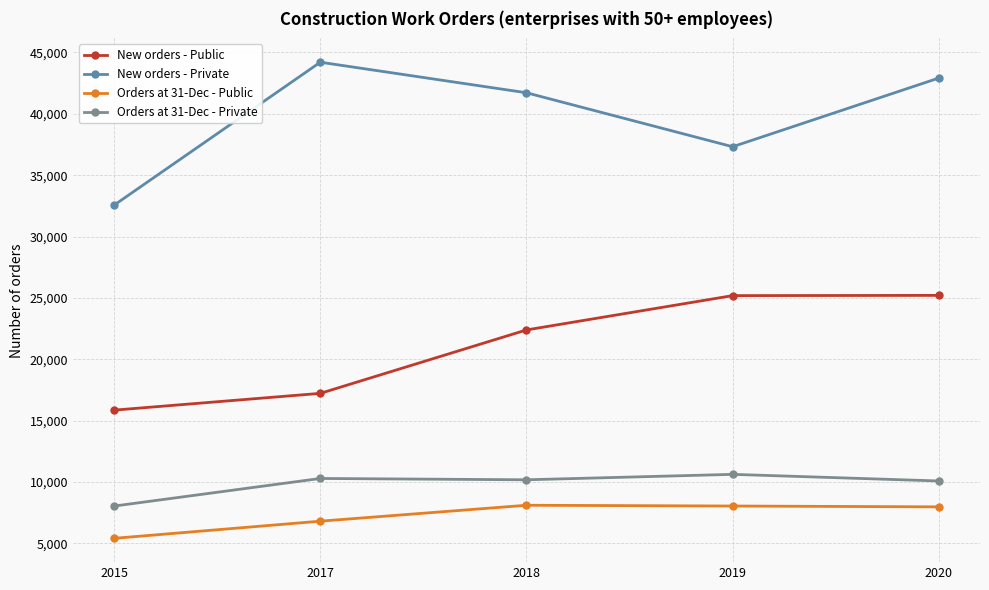

At how many categories does at least one series exceed 39183?

3